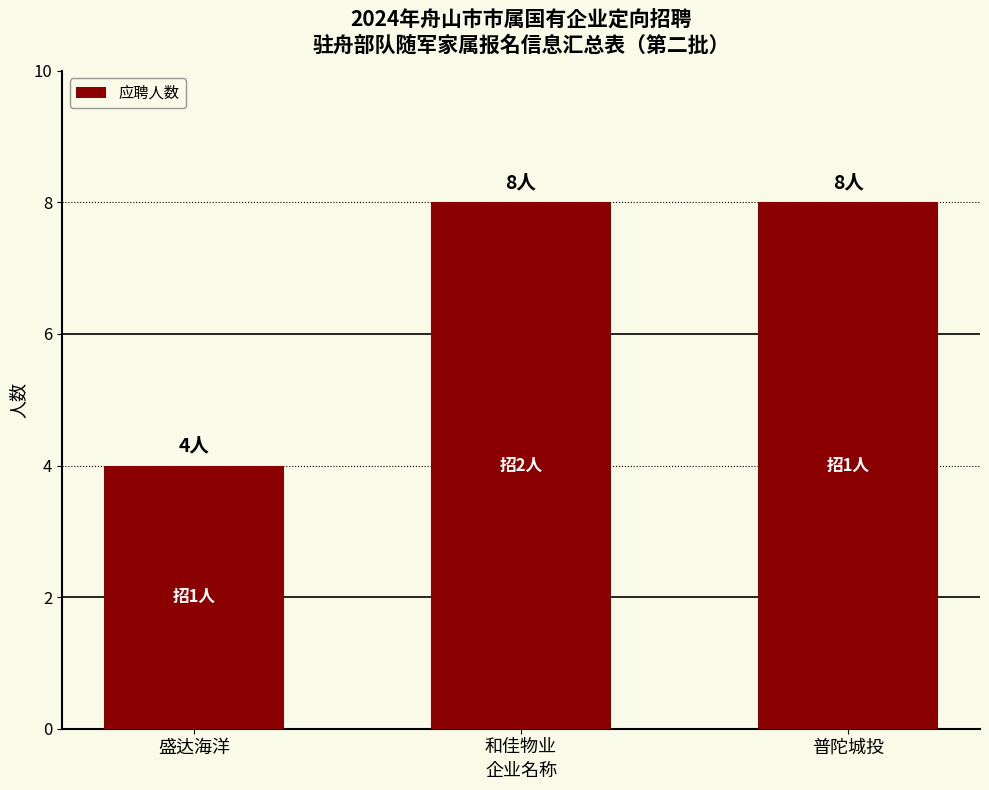

What is the label of the 2nd bar from the left?

和佳物业